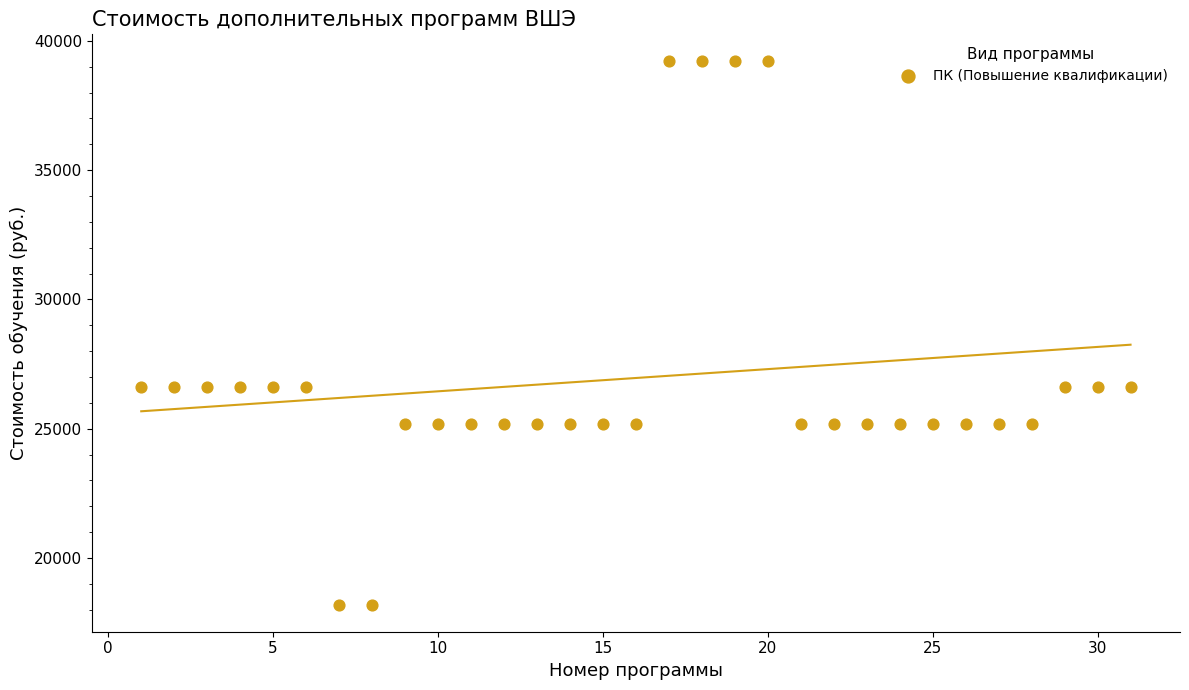

What is the range of Y values (max minus min)?

21000